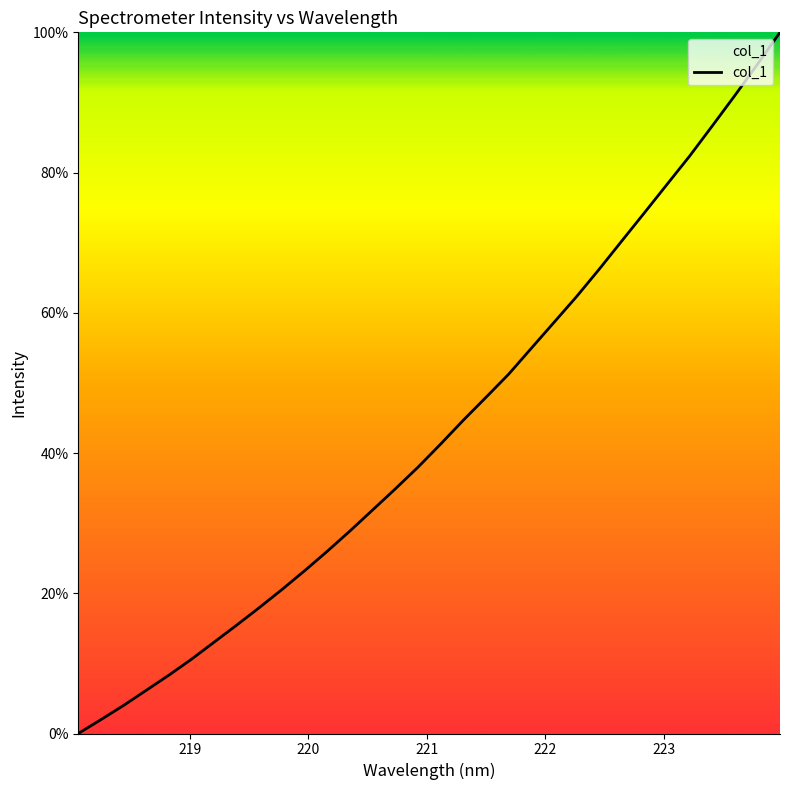

Is this an area chart (filled region under the line)?

Yes